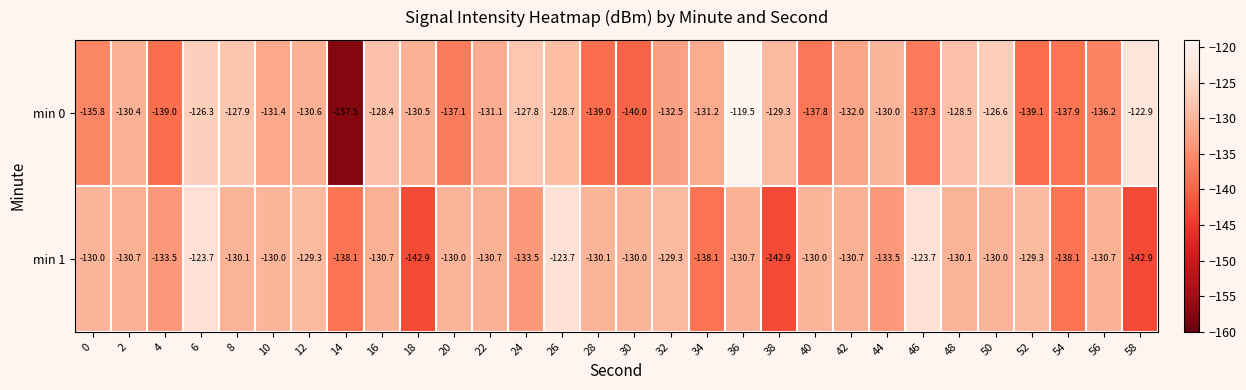

How many distinct data groups are displayed?

2